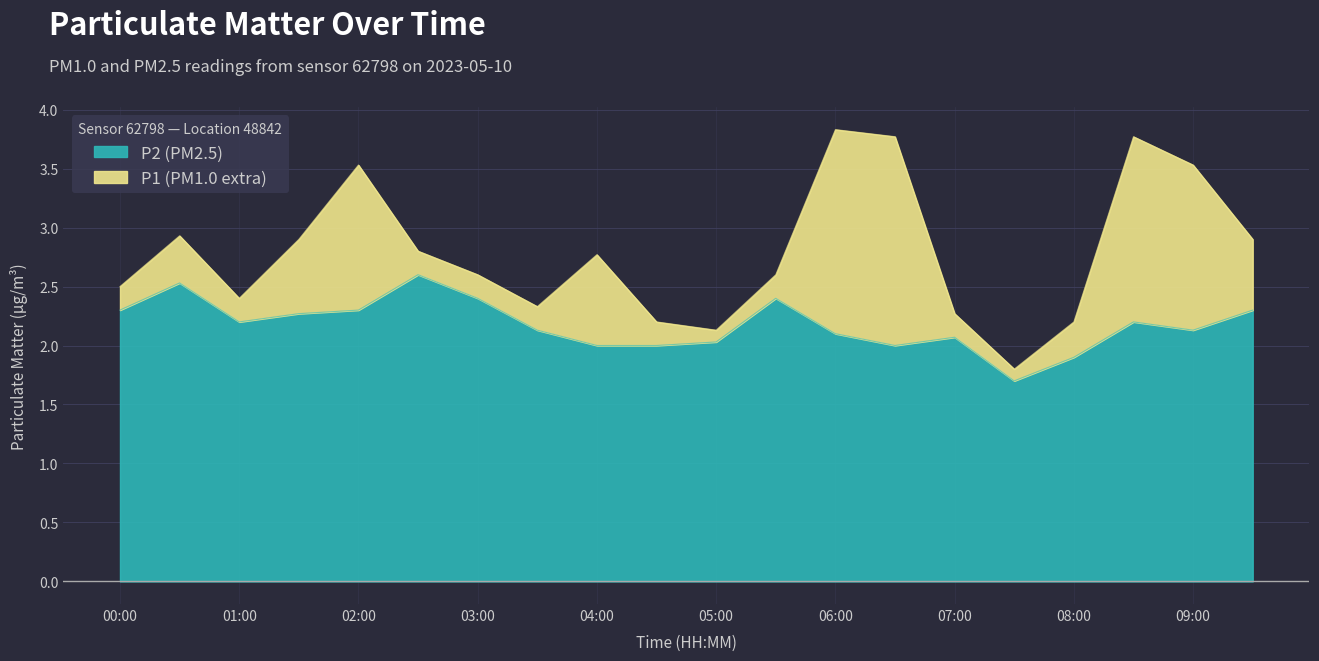

What is the value of the P2 point at the 10th from the left?

2.0